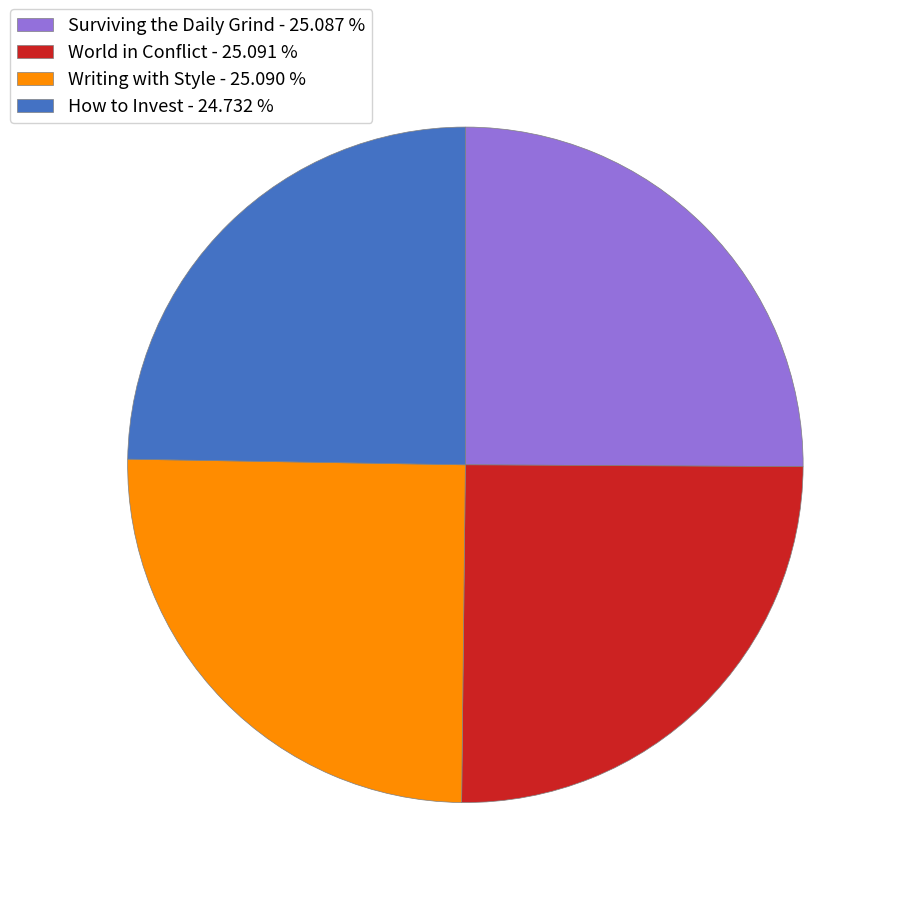

What is the ratio of the value at Writing with Style - 25.090 % to the value at Surviving the Daily Grind - 25.087 %?

1.0